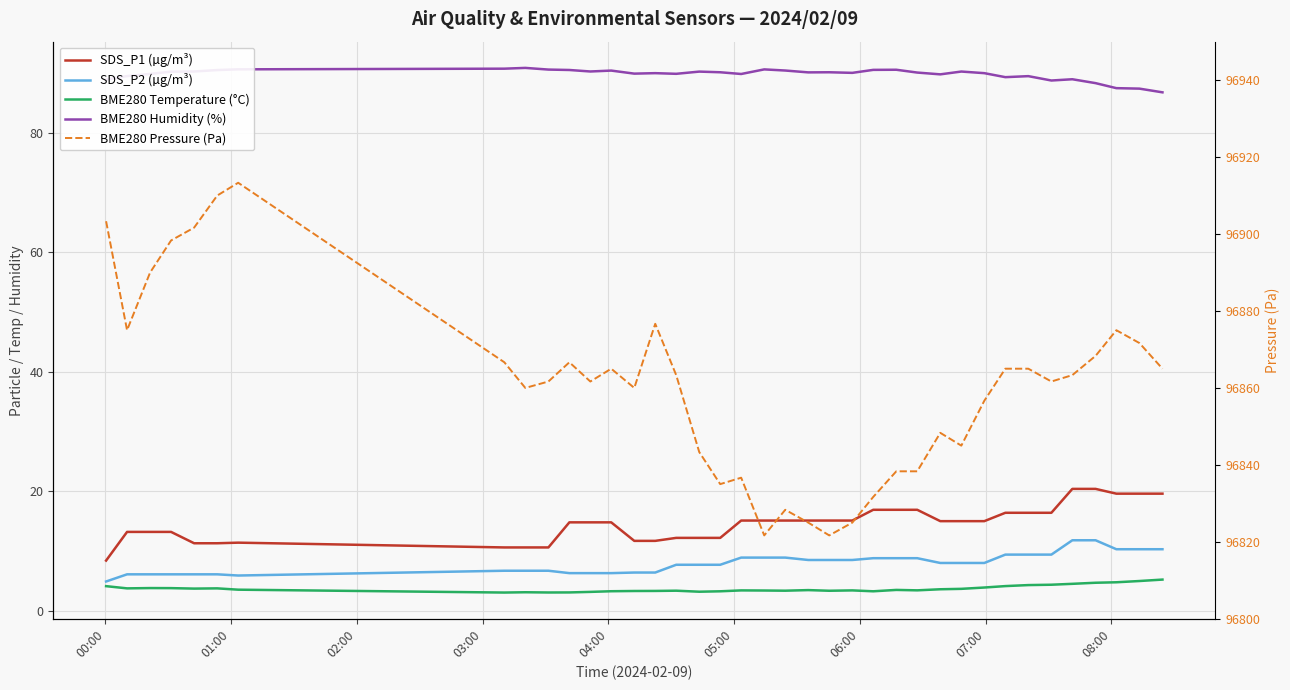

The value of BME280 Humidity (%) at 05:00 is 24.3. True or false?

False